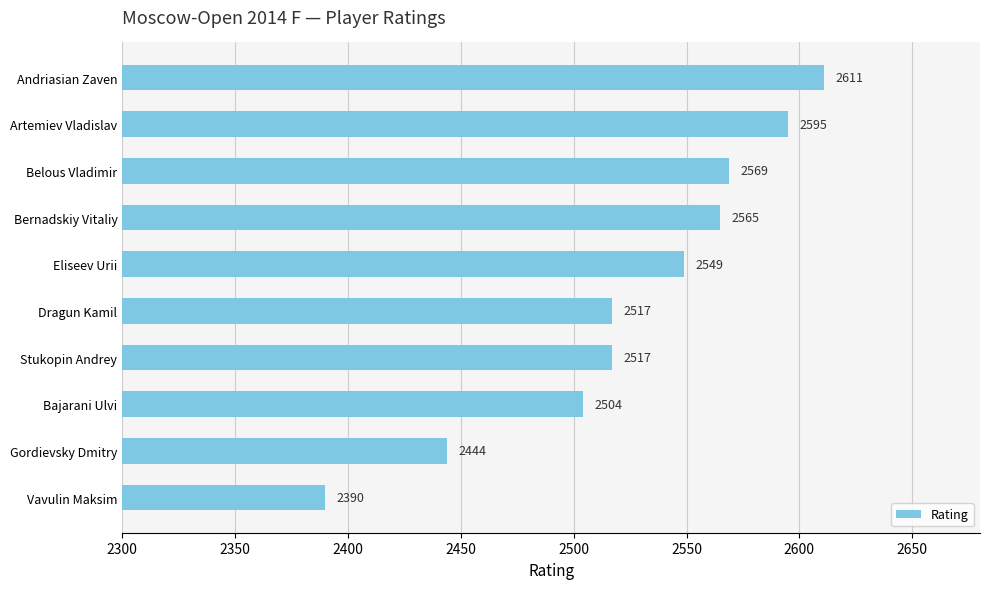

Reading top to bottom, transcribe all the data shown in this chart.

2611	2595	2569	2565	2549	2517	2517	2504	2444	2390